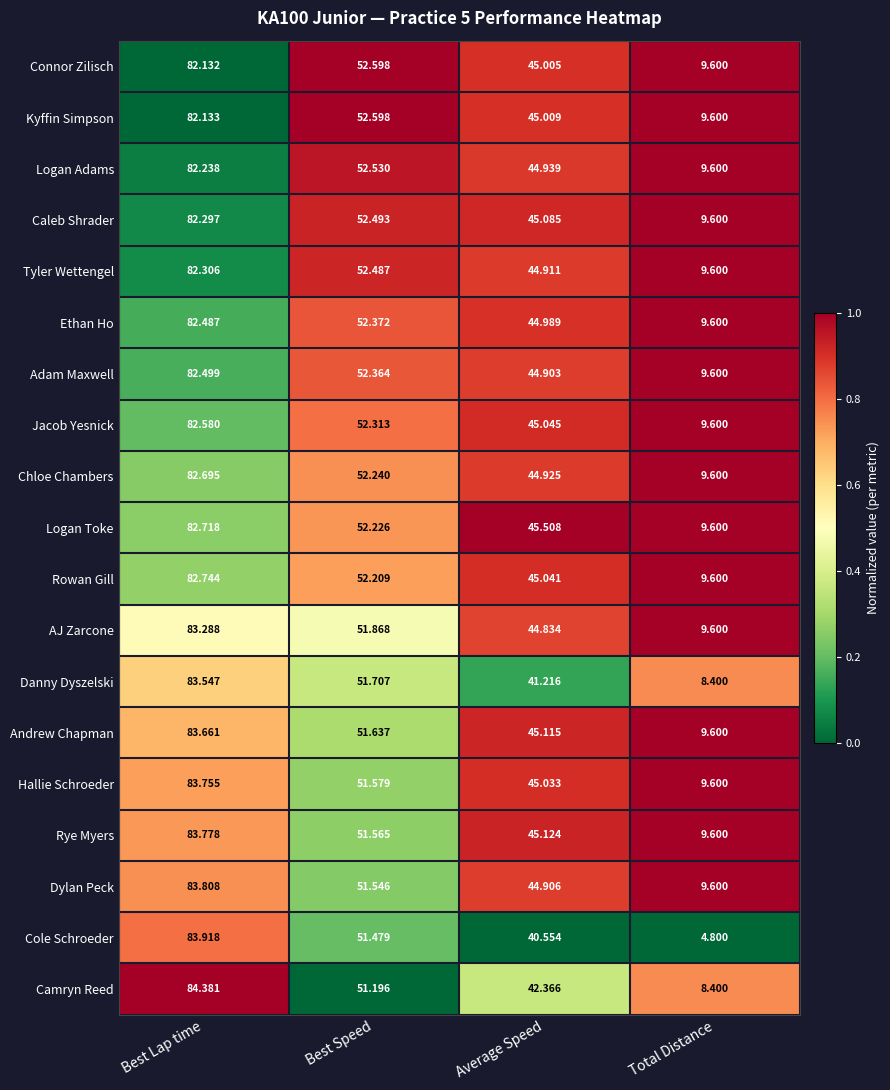

Which series has the largest total across all categories?

Rye Myers